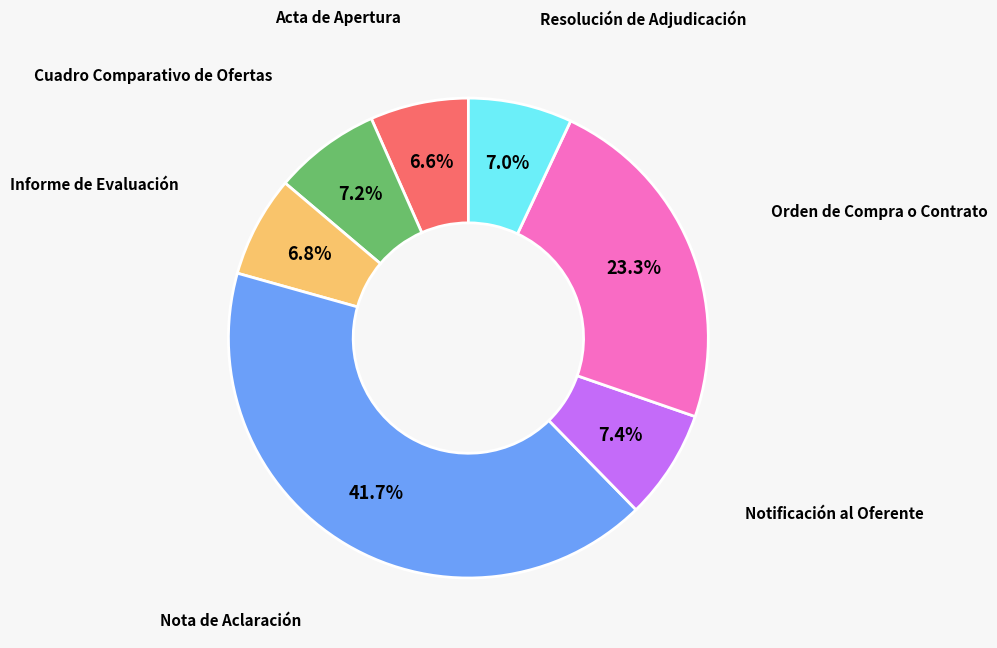

True or false: Informe de Evaluación accounts for 7% of the total.

True